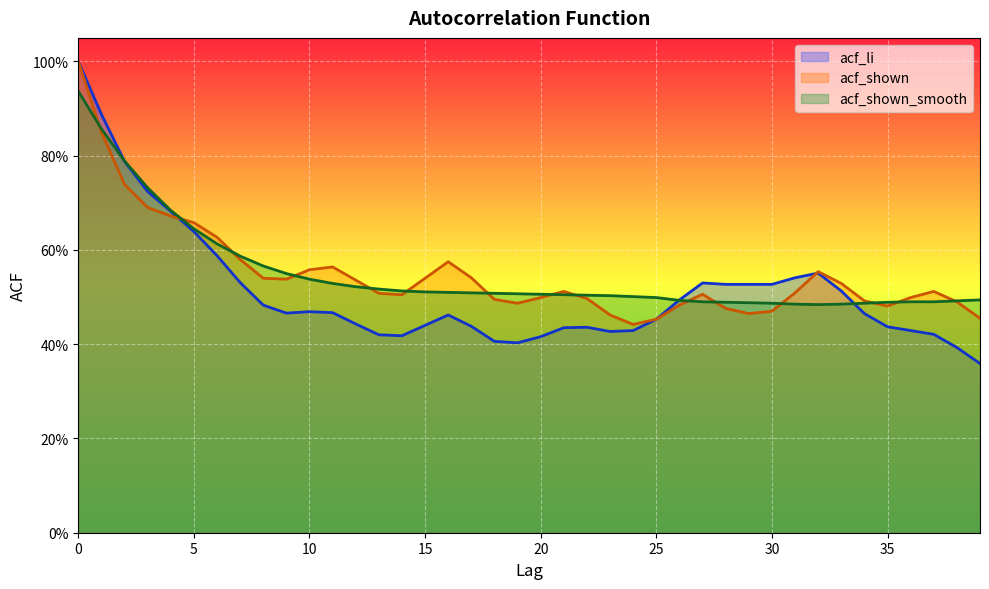

Is it true that acf_shown equals 0.9 at 27?

False